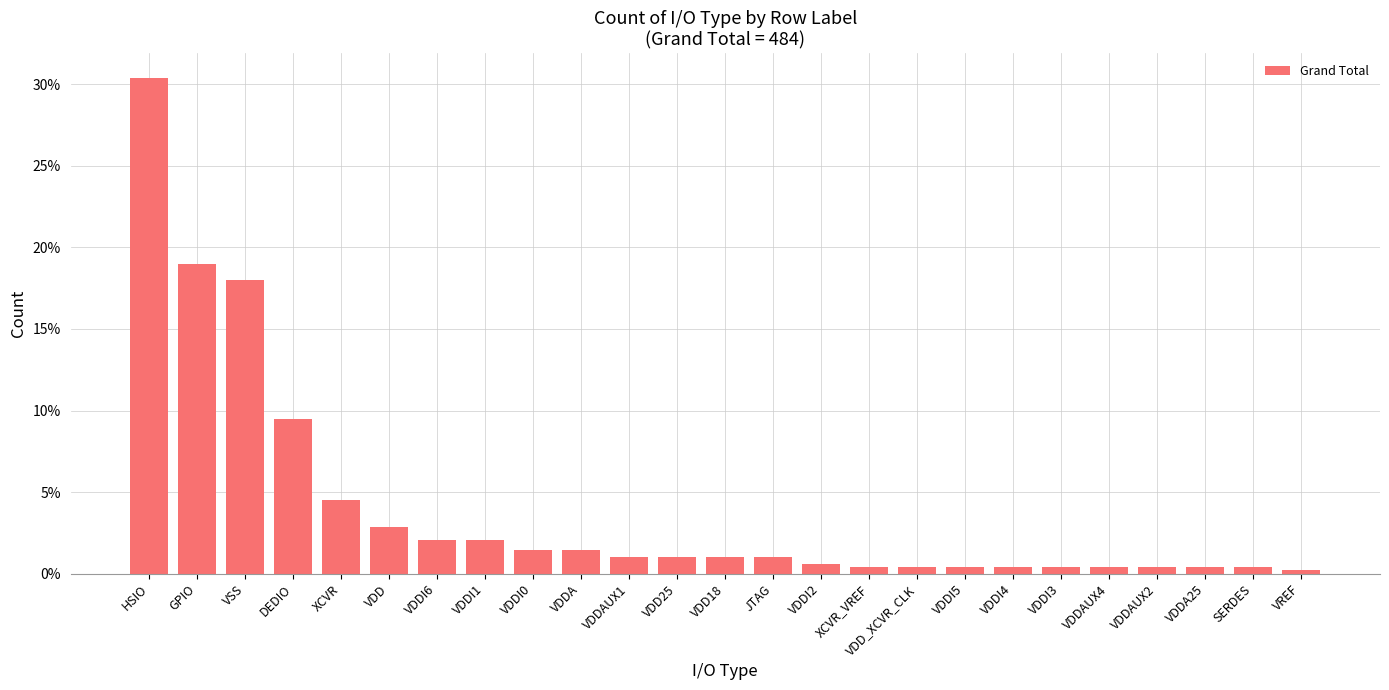

Are the bars horizontal?

No